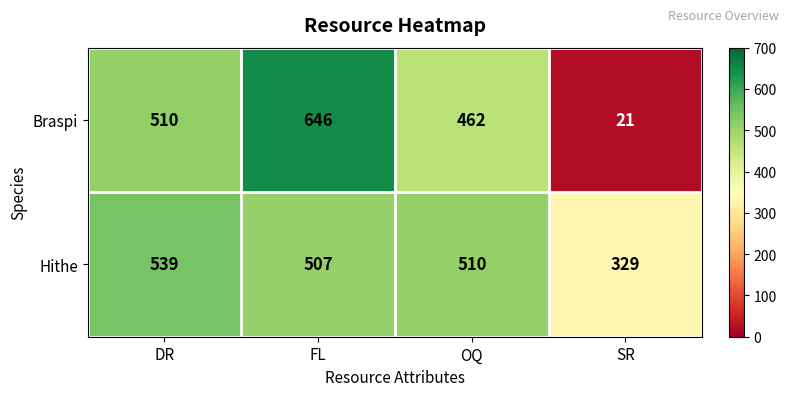

What is the difference between the Braspi values at DR and FL?

136